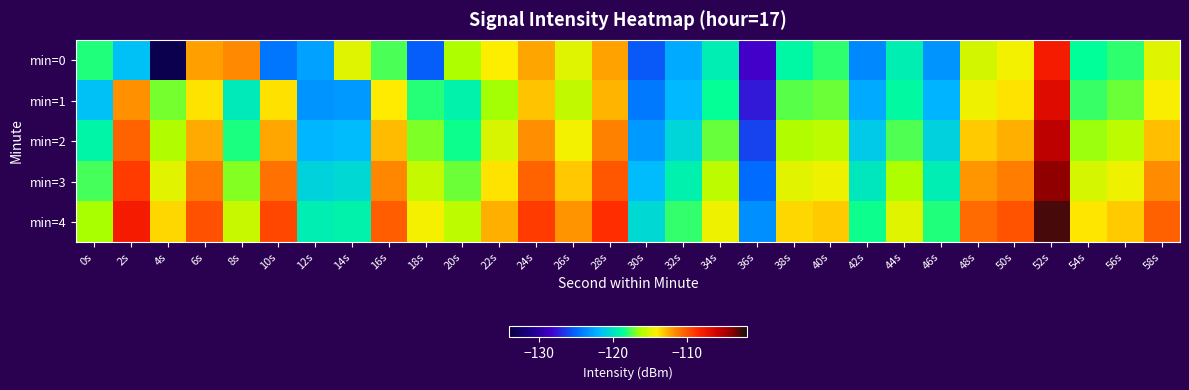

Which series has the largest range (max minus min)?

min=0